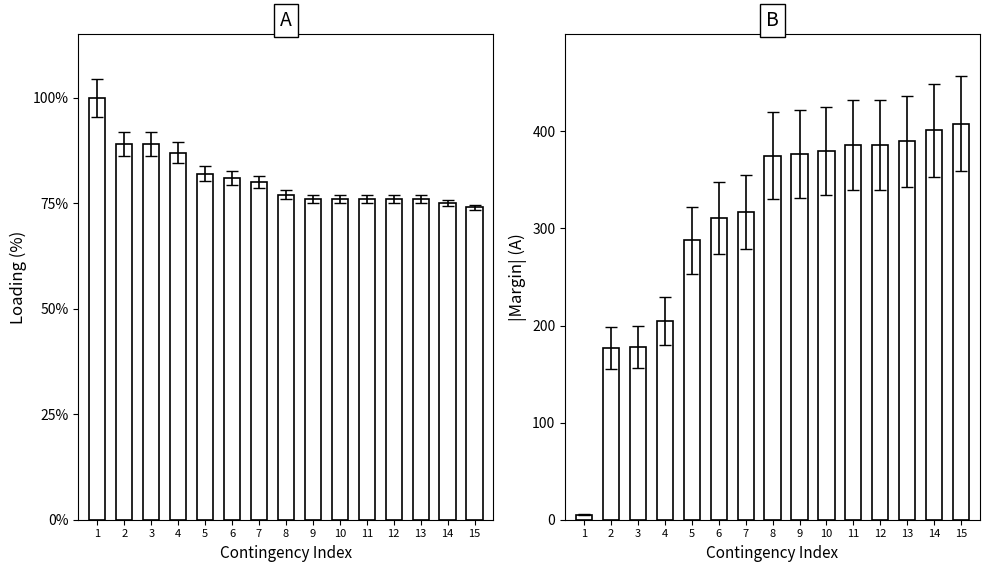

Reading left to right, list all the values displayed in this chart.

Loading (%): 1=100	2=89	3=89	4=87	5=82	6=81	7=80	8=77	9=76	10=76	11=76	12=76	13=76	14=75	15=74
|Margin| (A): 1=5	2=177	3=178	4=205	5=288	6=311	7=317	8=375	9=377	10=380	11=386	12=386	13=390	14=401	15=408